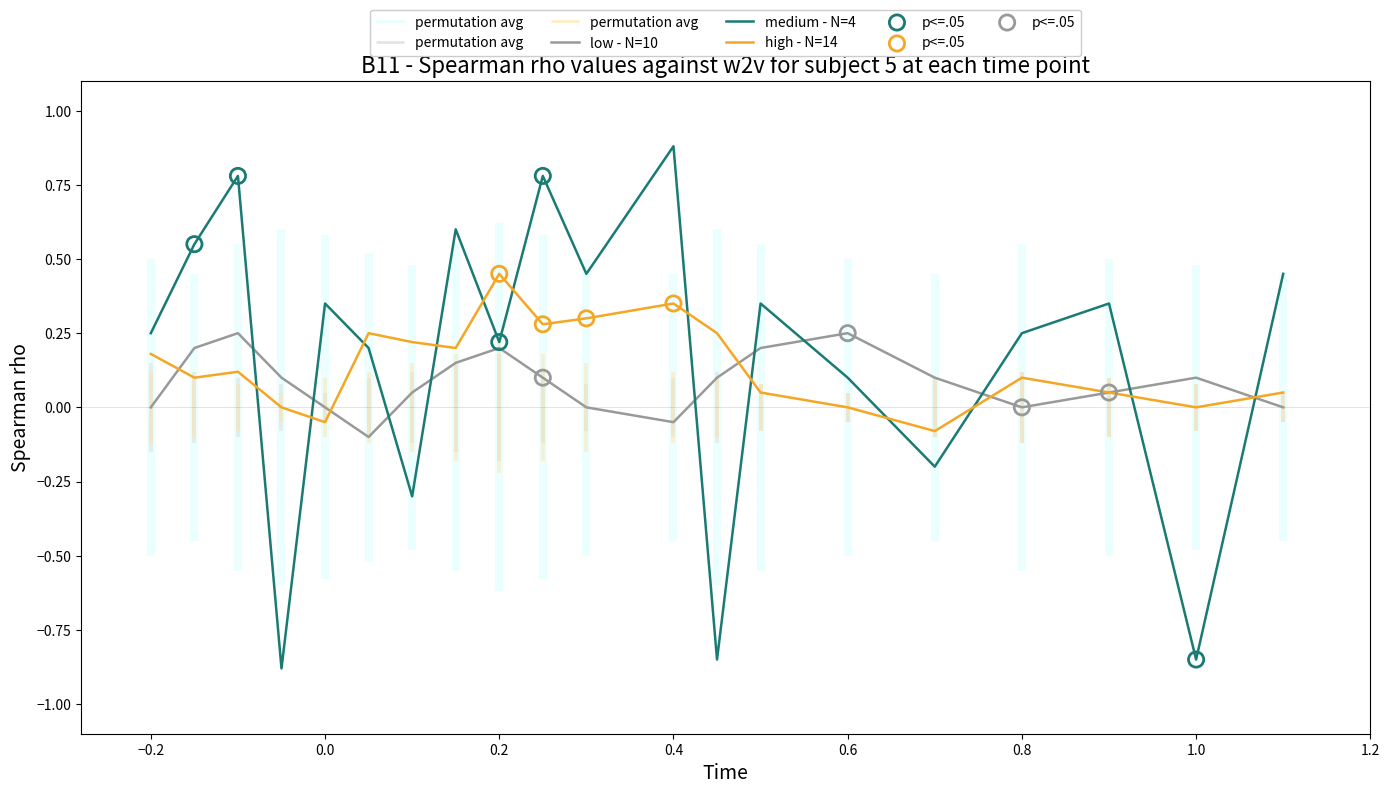

At how many categories does at least one series exceed 0?

20